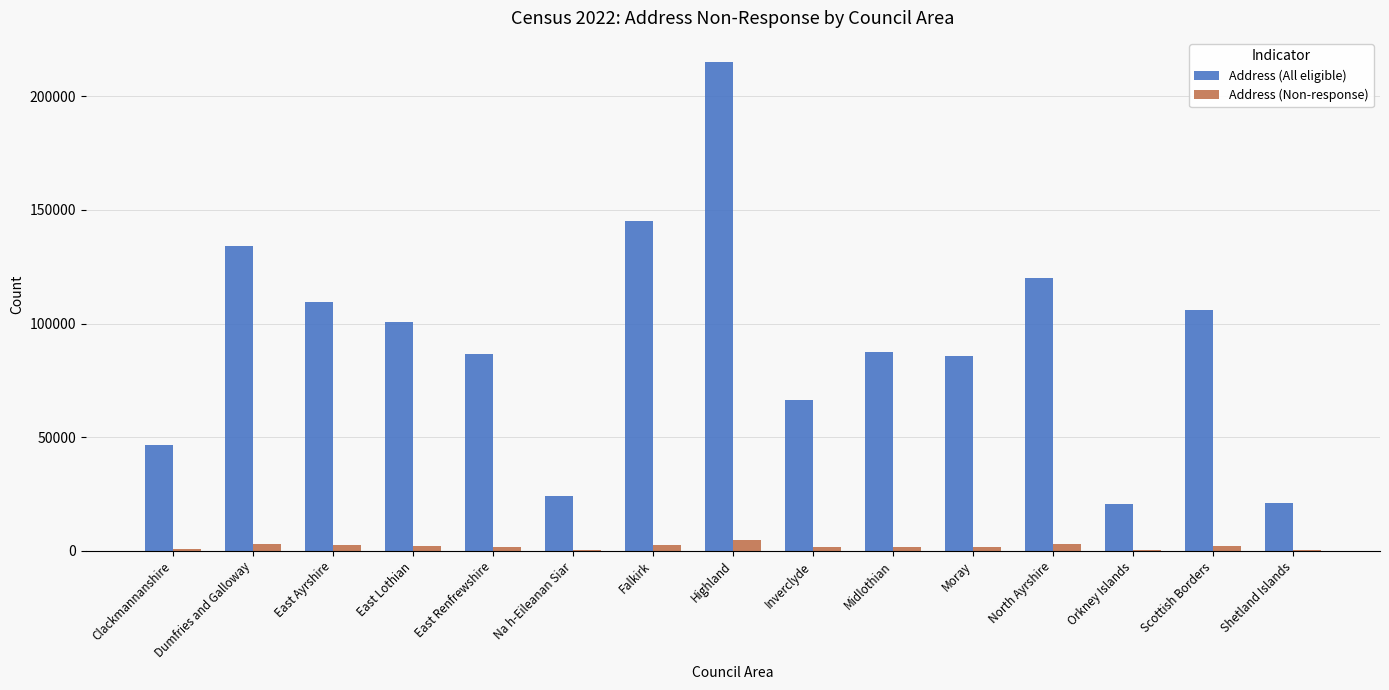

The value of Address (All eligible) at Clackmannanshire is 46783. True or false?

True